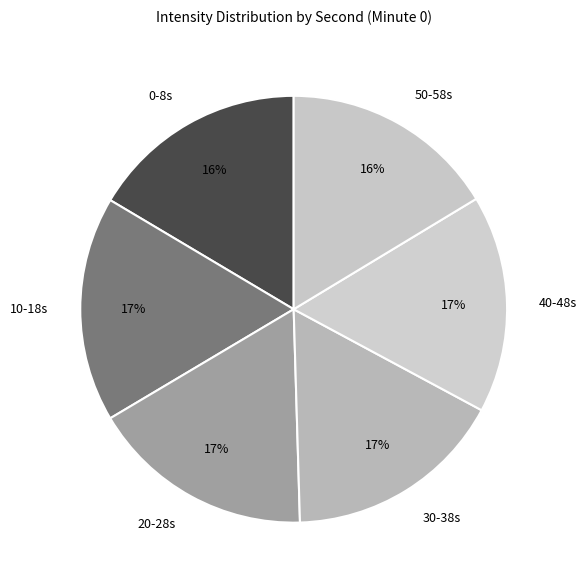

True or false: 30-38s accounts for 17% of the total.

True